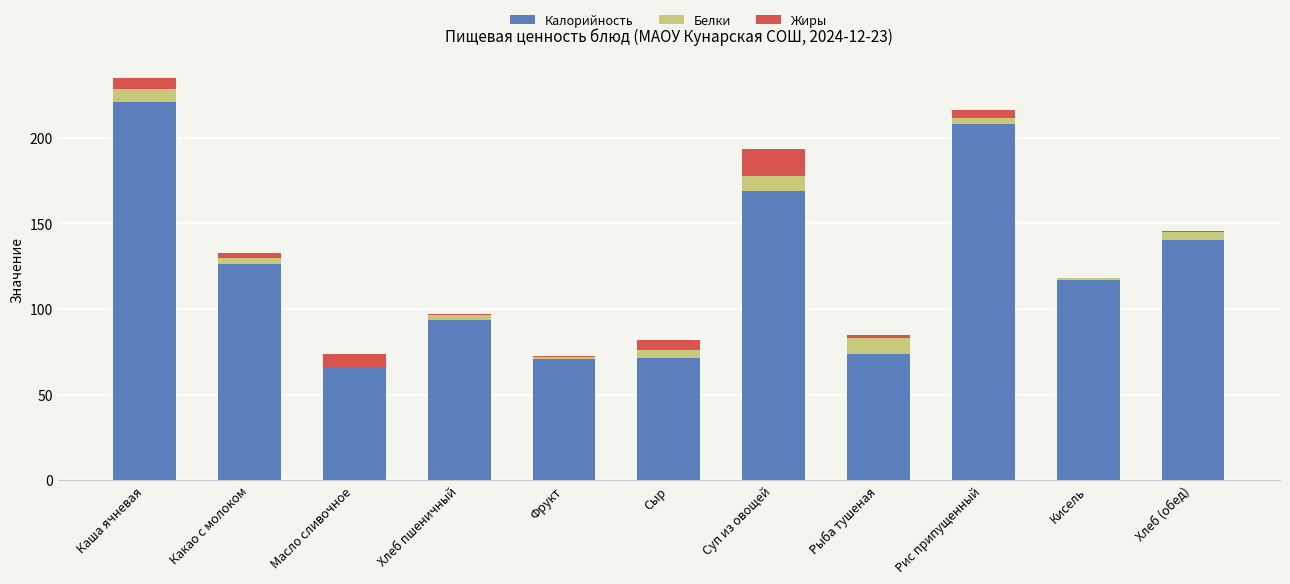

Are the bars grouped side by side (vs. stacked)?

No